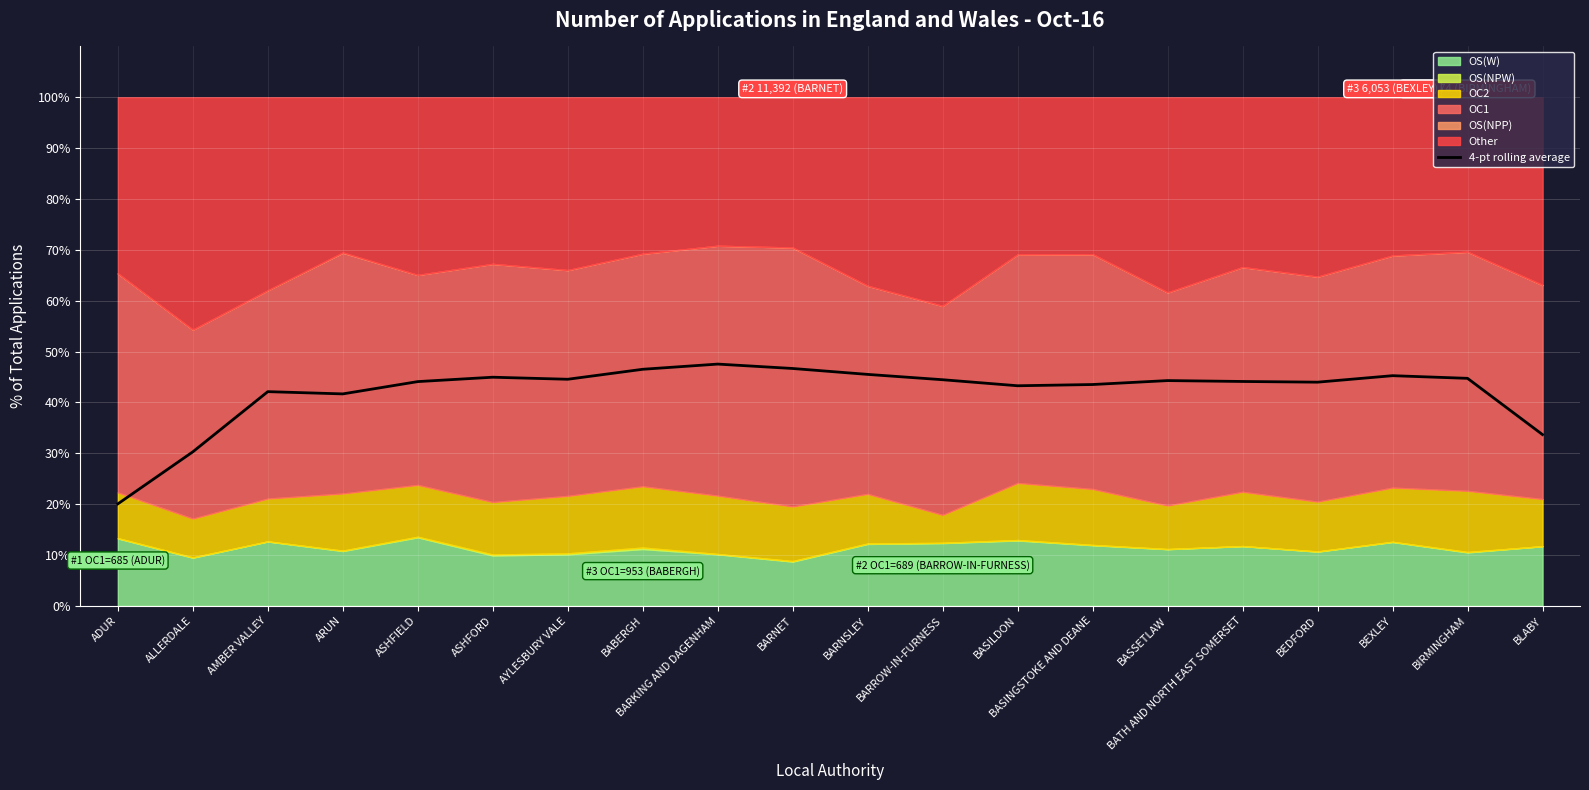

Rank the categories by value from lowest to highest.

ADUR, ALLERDALE, BLABY, ARUN, AMBER VALLEY, BASILDON, BASINGSTOKE AND DEANE, BEDFORD, ASHFIELD, BATH AND NORTH EAST SOMERSET, BASSETLAW, BARROW-IN-FURNESS, AYLESBURY VALE, BIRMINGHAM, ASHFORD, BEXLEY, BARNSLEY, BABERGH, BARNET, BARKING AND DAGENHAM